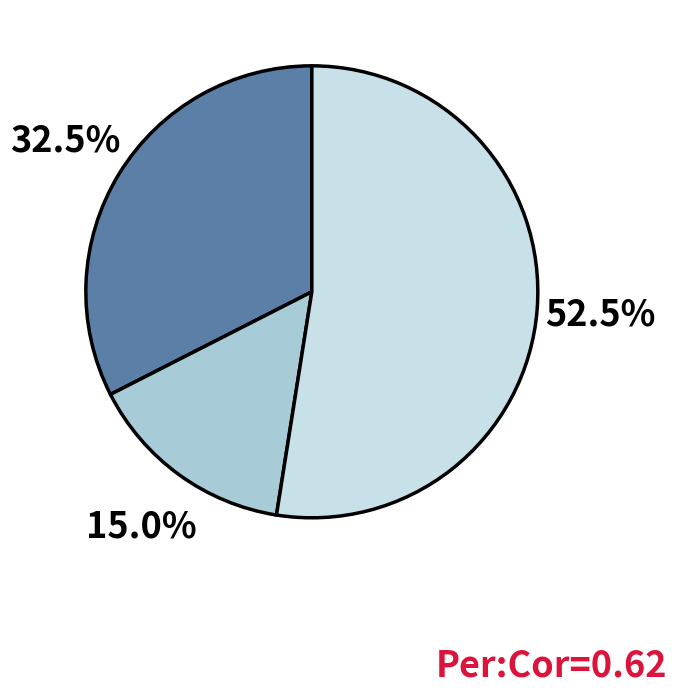

Is there a majority slice in this chart?

Yes